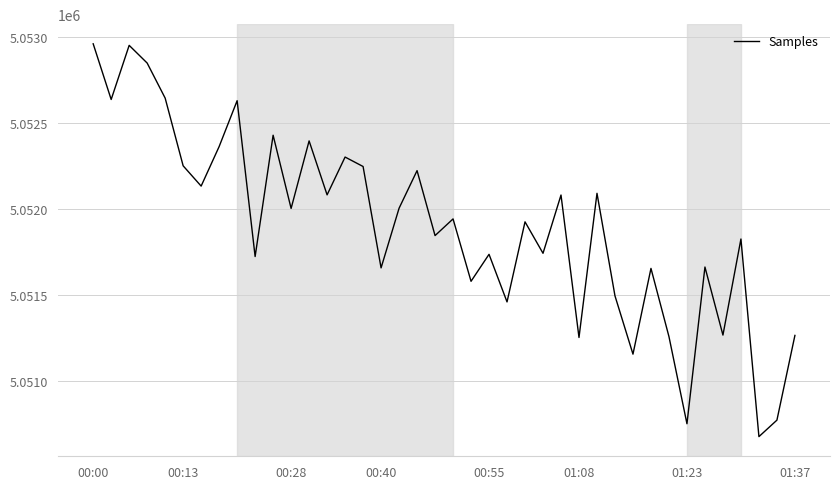

What is the smallest value displayed?

5050677